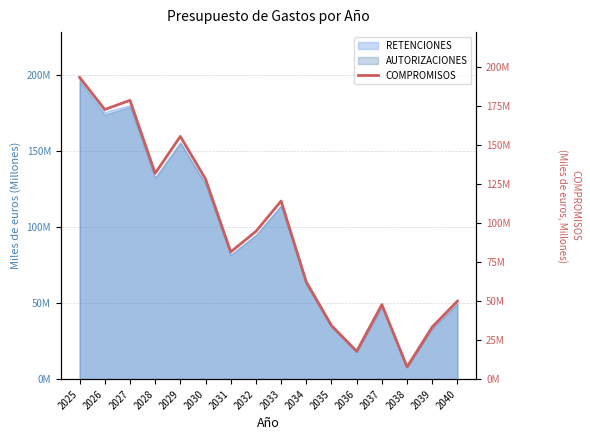

Count the number of values greater than 94.

8